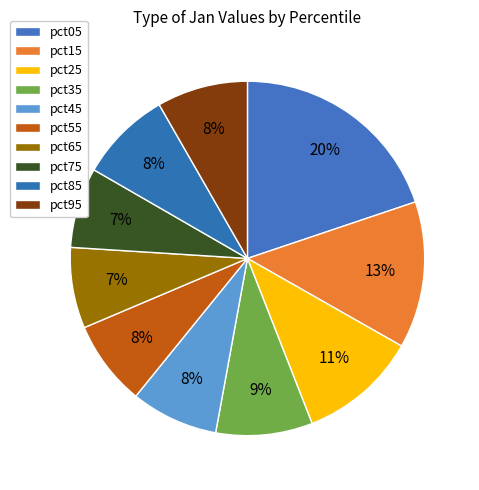

Which slice is the smallest?

pct75